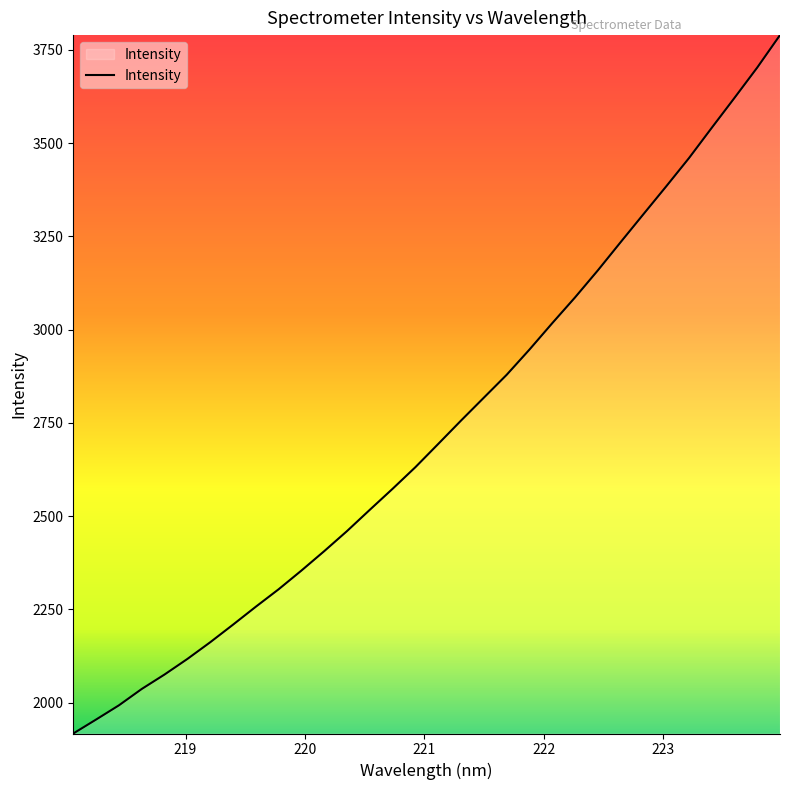

What is the minimum value shown in the chart?

1917.2